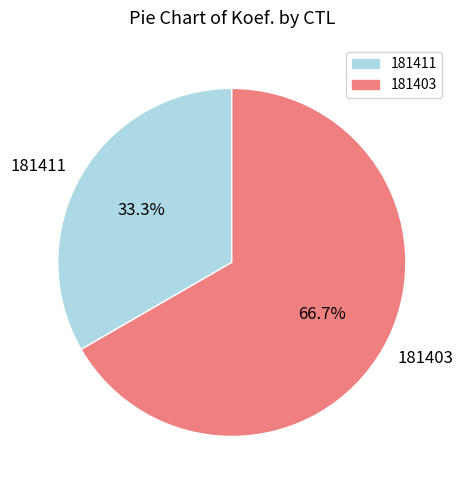

Which category has the smallest portion of the pie?

181411